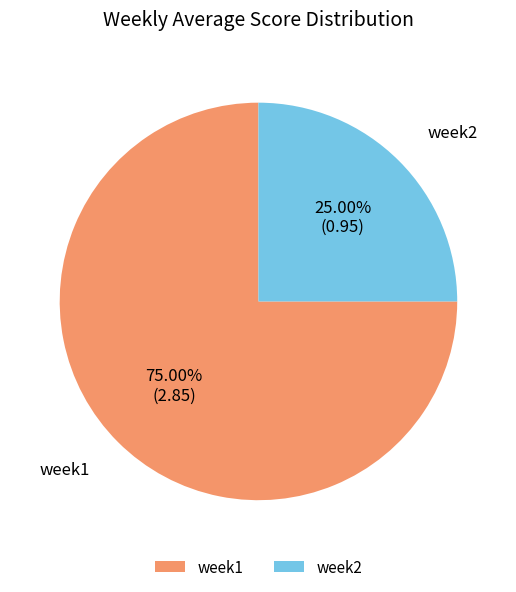

What percentage is the week2 slice, to the nearest percent?

25%